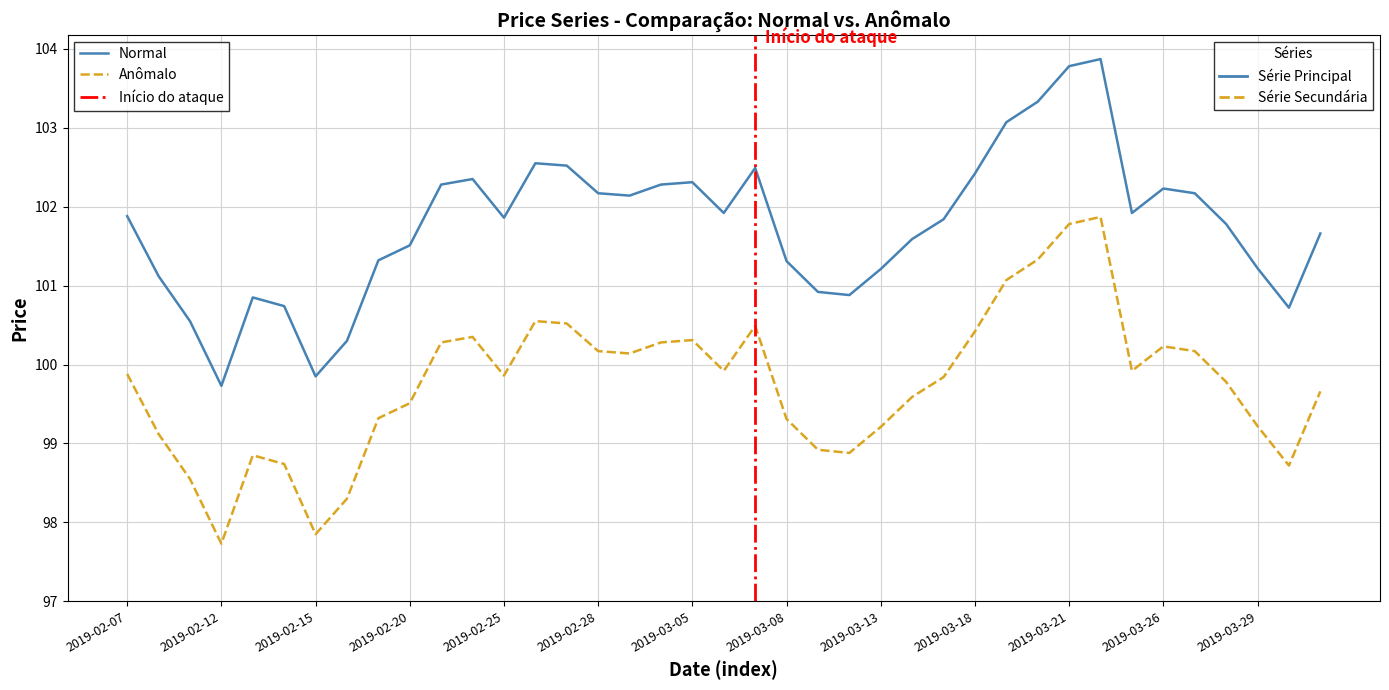

List the labels in order of Normal value, largest first.

2019-03-22, 2019-03-21, 2019-03-20, 2019-03-19, 2019-02-26, 2019-02-27, 2019-03-07, 2019-03-18, 2019-02-22, 2019-03-05, 2019-02-21, 2019-03-04, 2019-03-26, 2019-02-28, 2019-03-27, 2019-03-01, 2019-03-06, 2019-03-25, 2019-02-07, 2019-02-25, 2019-03-15, 2019-03-28, 2019-04-02, 2019-03-14, 2019-02-20, 2019-02-19, 2019-03-08, 2019-03-29, 2019-03-13, 2019-02-08, 2019-03-11, 2019-03-12, 2019-02-13, 2019-02-14, 2019-04-01, 2019-02-11, 2019-02-18, 2019-02-15, 2019-02-12